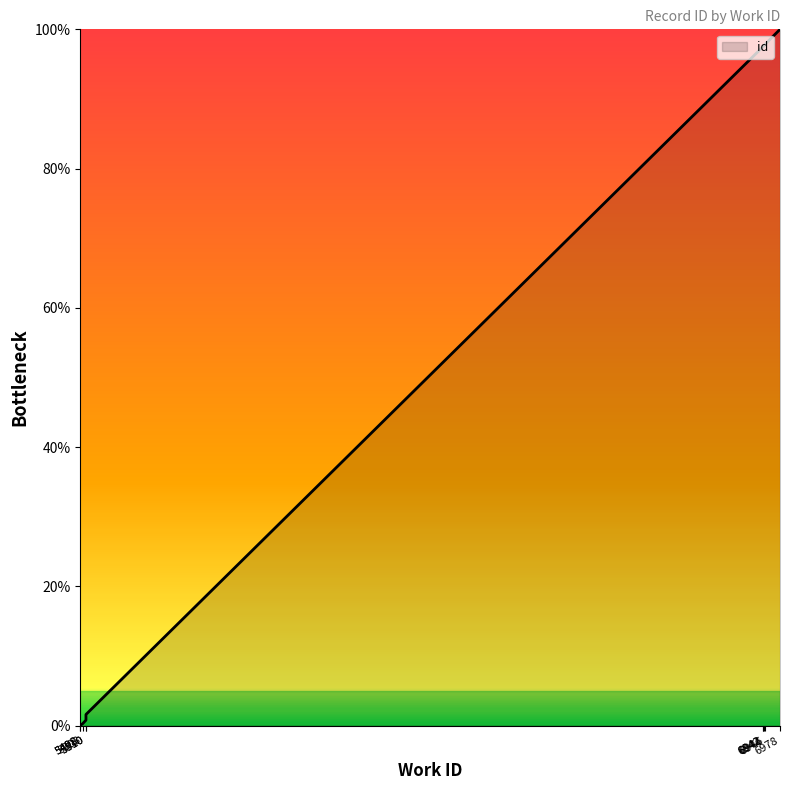

The chart shows a value of 2.5 at 5510. True or false?

False